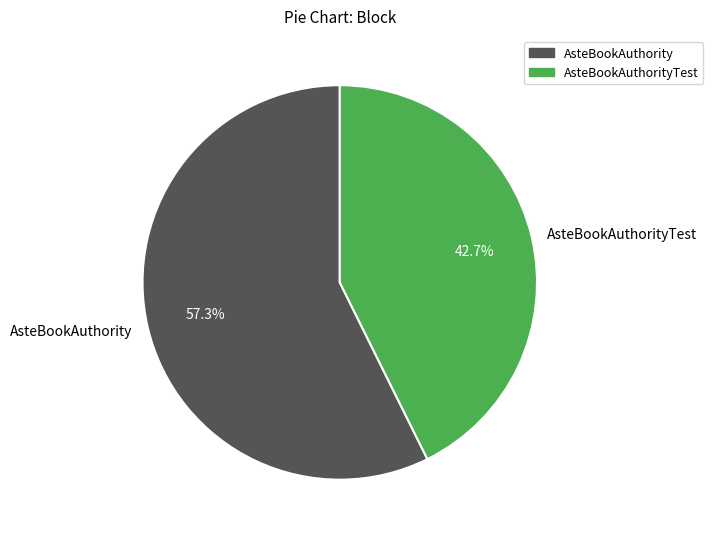

Rank the categories by value from lowest to highest.

AsteBookAuthorityTest, AsteBookAuthority